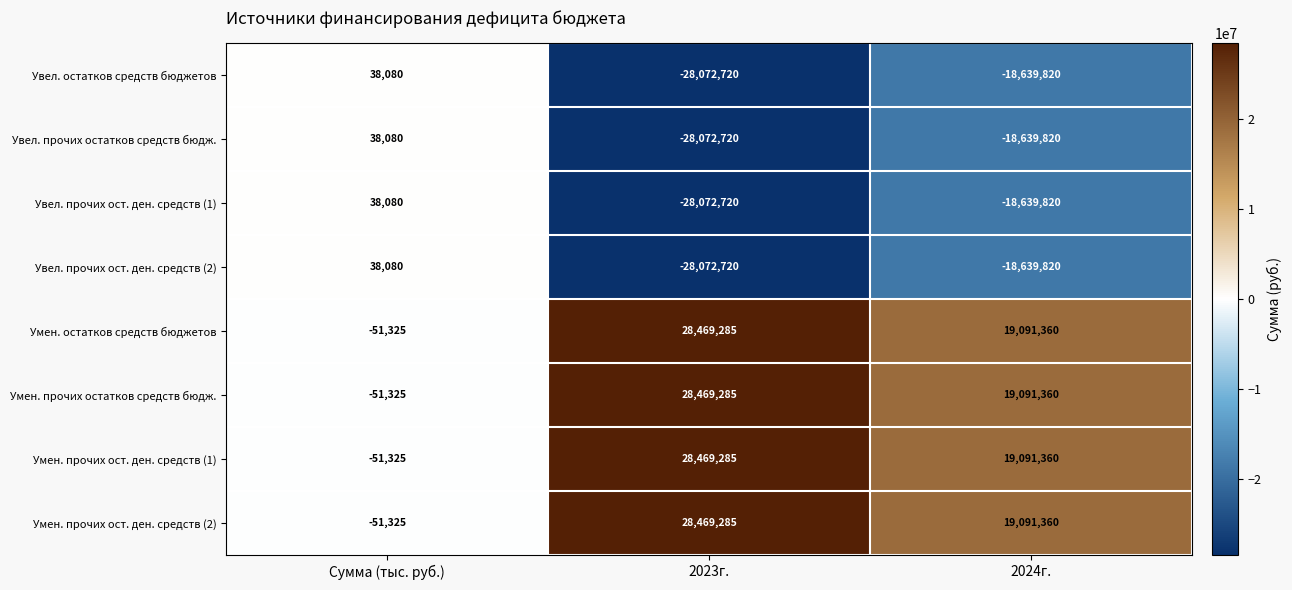

Is it true that Умен. прочих ост. ден. средств (1) equals 28469285 at 2023г.?

True